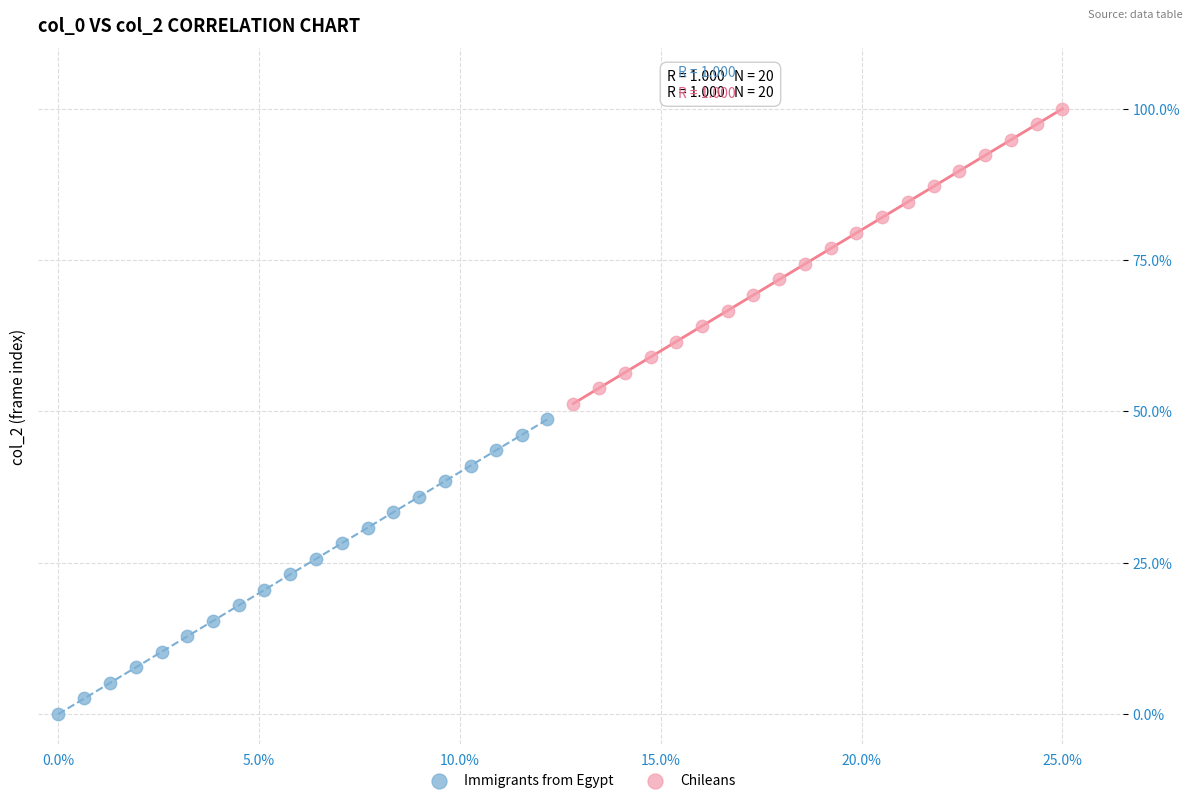

What are all the series names shown in the legend?

Immigrants from Egypt, Chileans